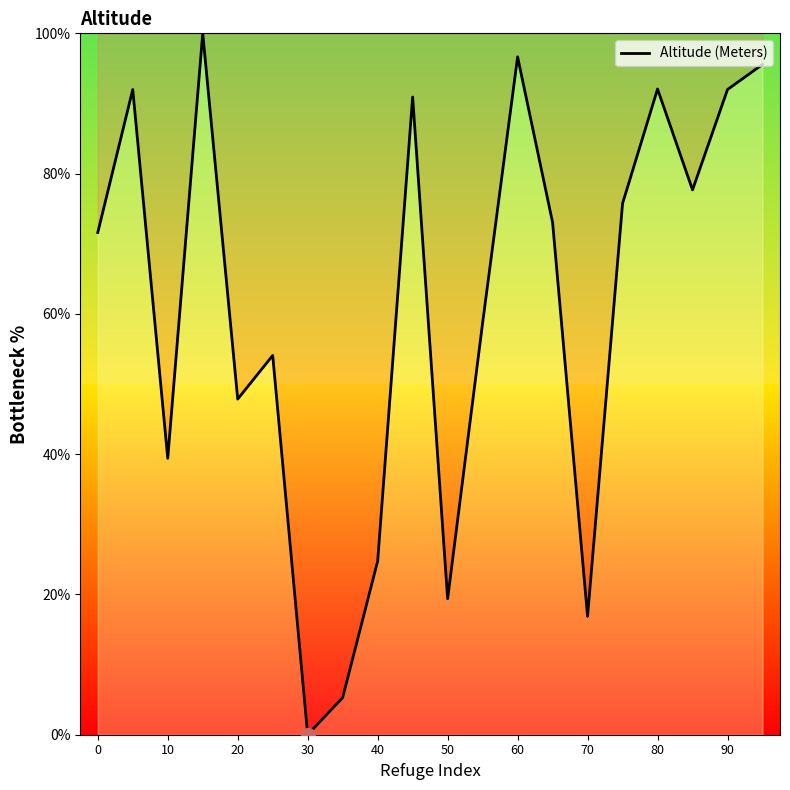

What is the difference between the maximum and minimum values?

100.0